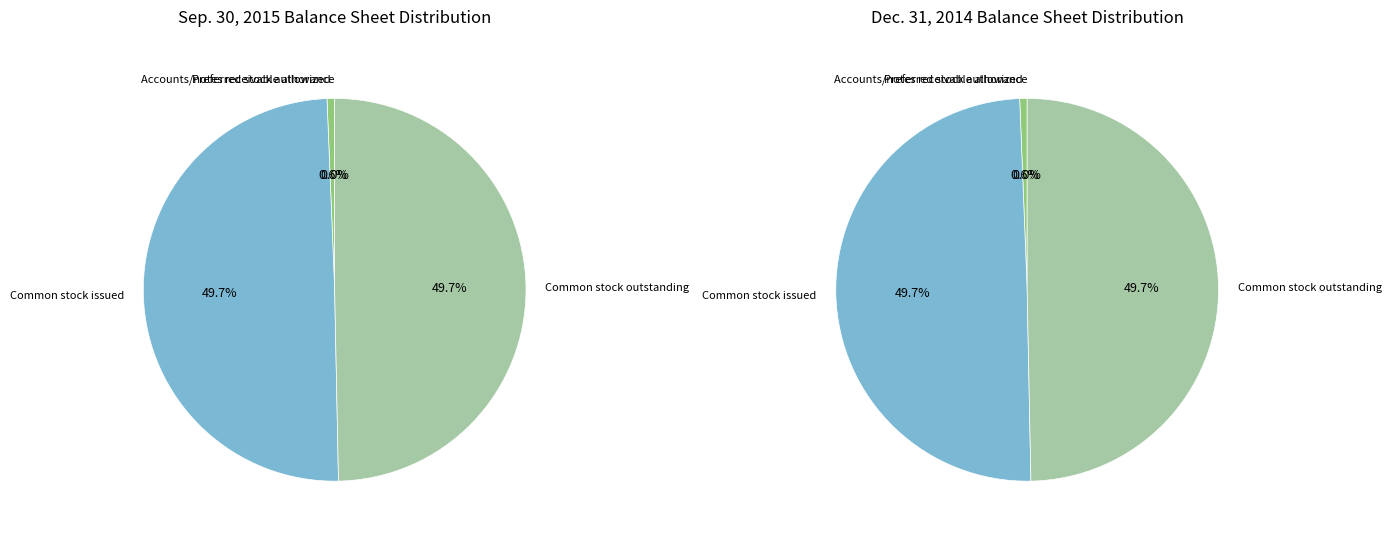

Is there a majority slice in this chart?

No